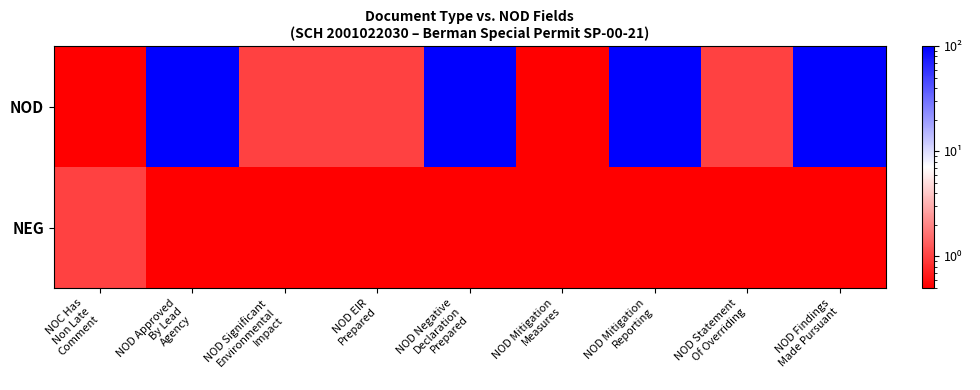

At how many categories does at least one series exceed 82?

4